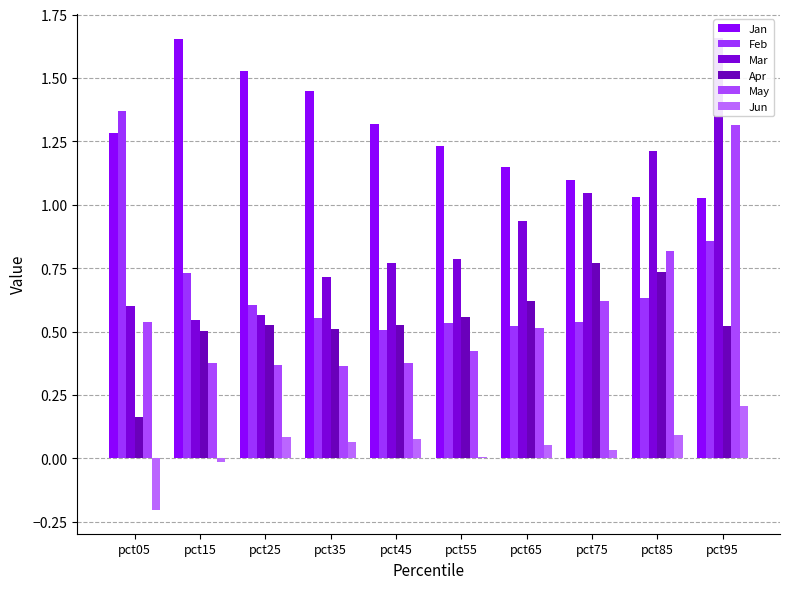

What is the sum of all Jun values?

0.4